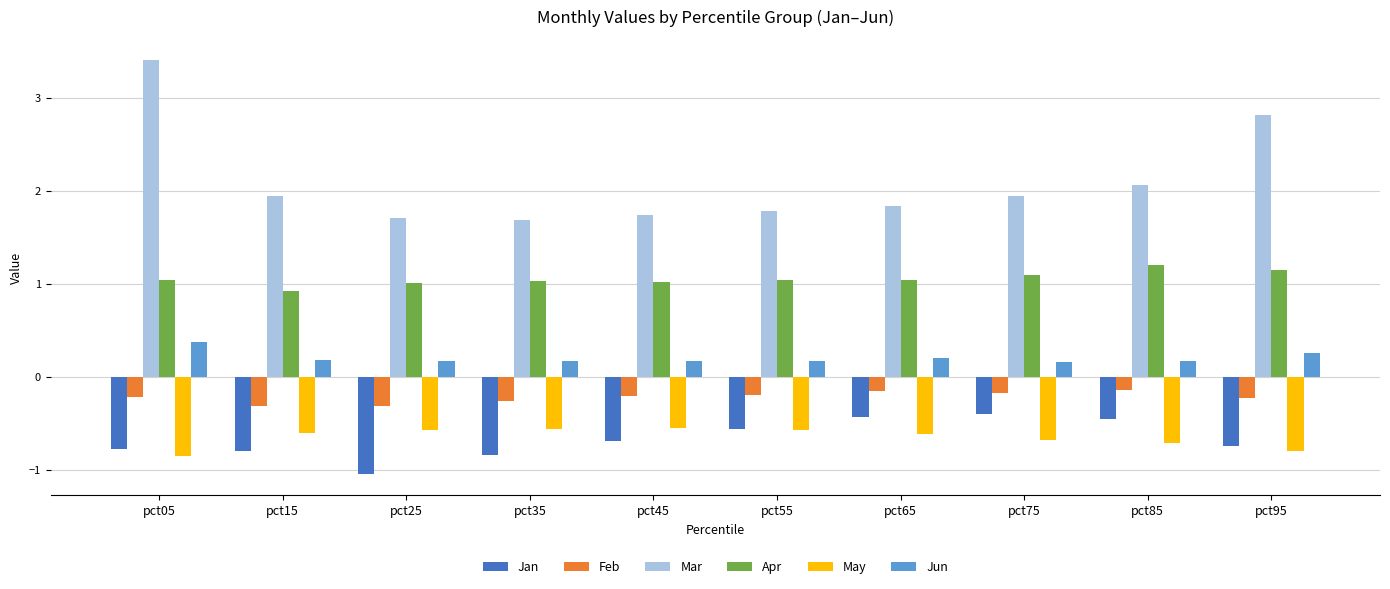

What are all the series names shown in the legend?

Jan, Feb, Mar, Apr, May, Jun